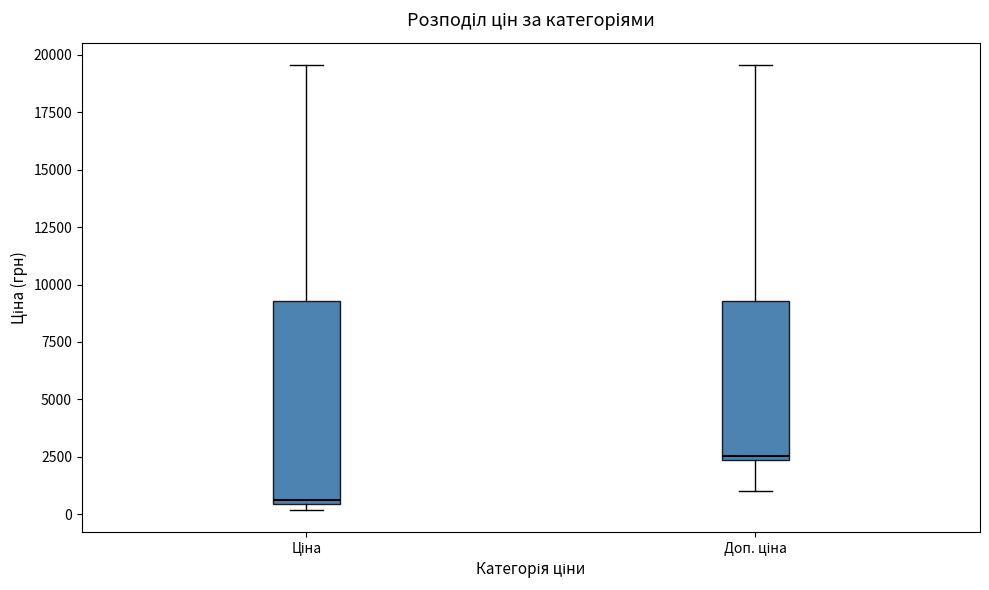

Comparing the boxes themselves (not the whiskers), which one is the tallest?

Ціна